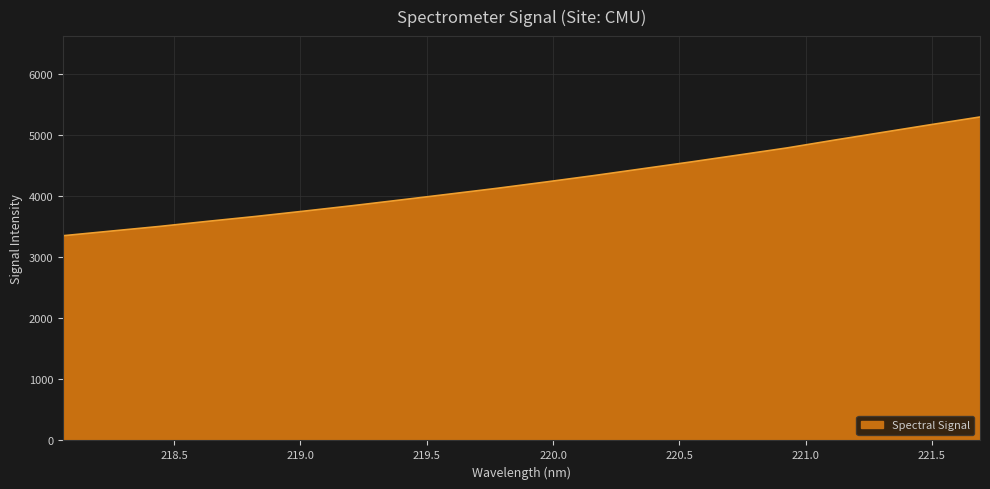

What is the smallest value displayed?

3355.4